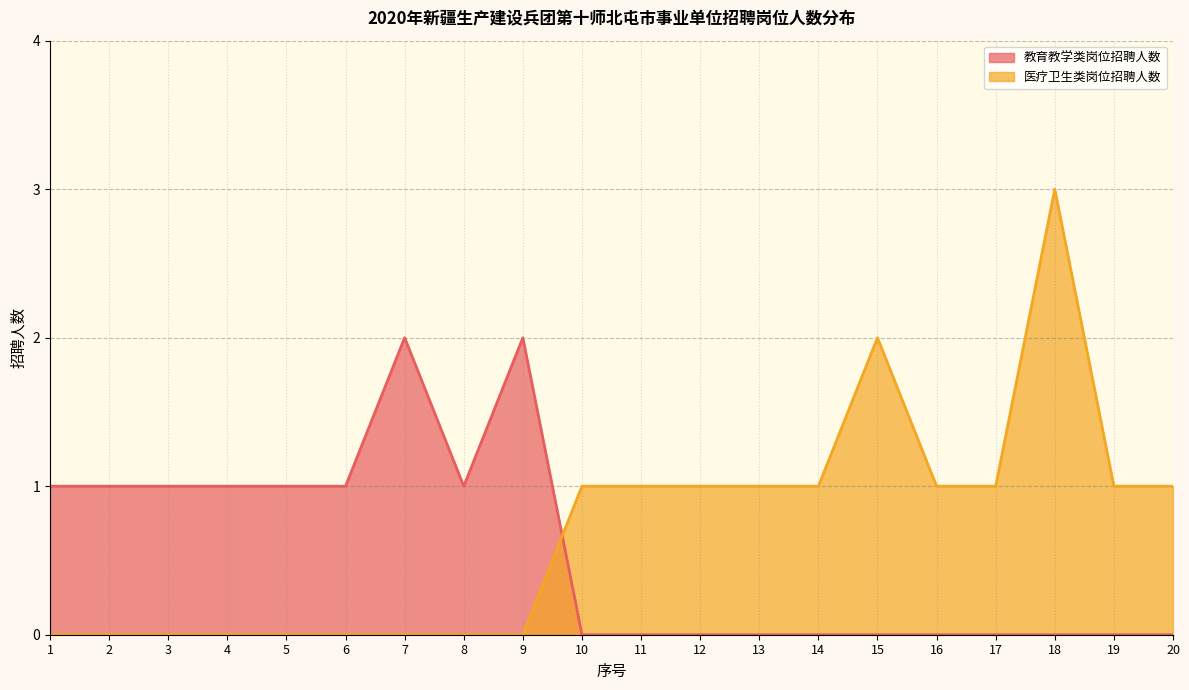

What are all the series names shown in the legend?

教育教学类岗位招聘人数, 医疗卫生类岗位招聘人数